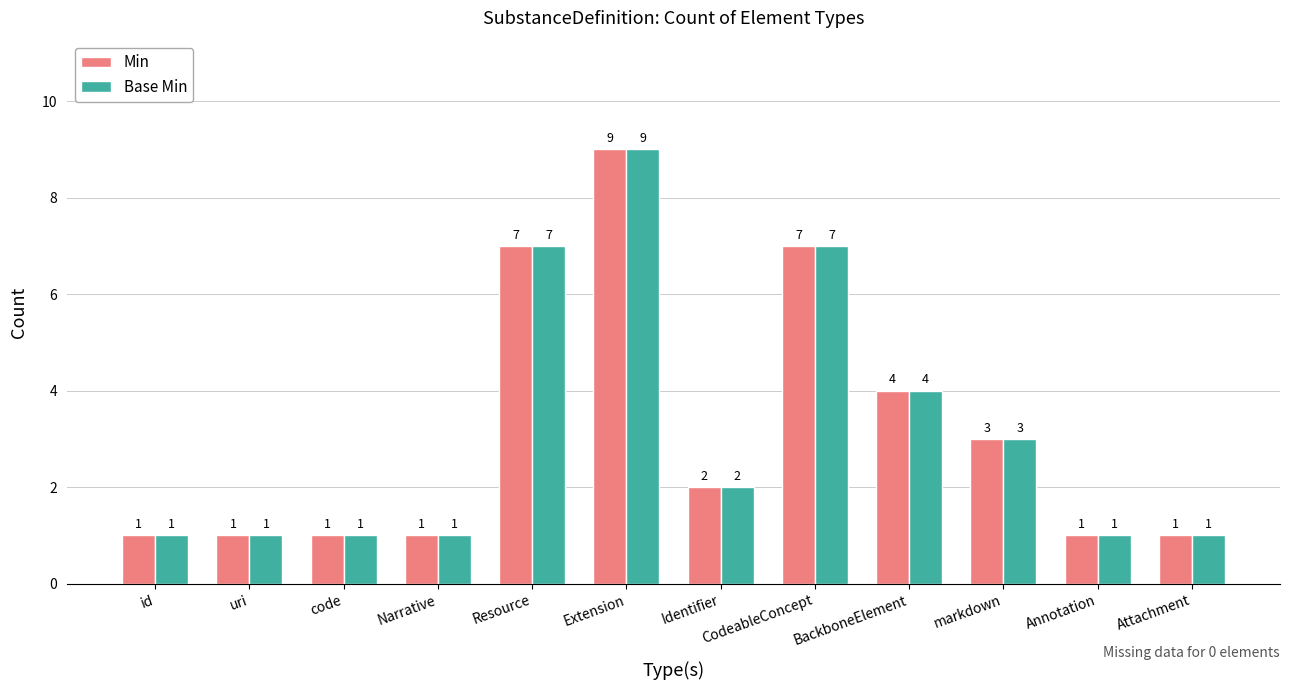

Does the chart contain stacked bars?

No